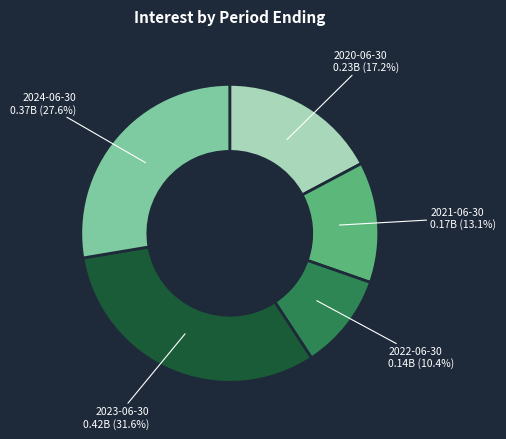

Does any single category account for the majority?

No